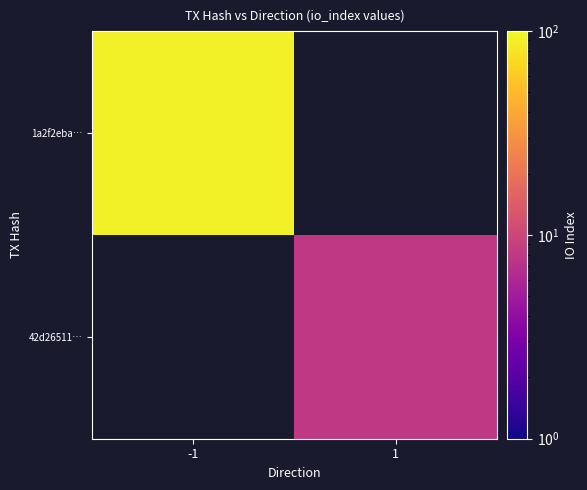

What is the highest value of the 1a2f2eba… series?

90.0